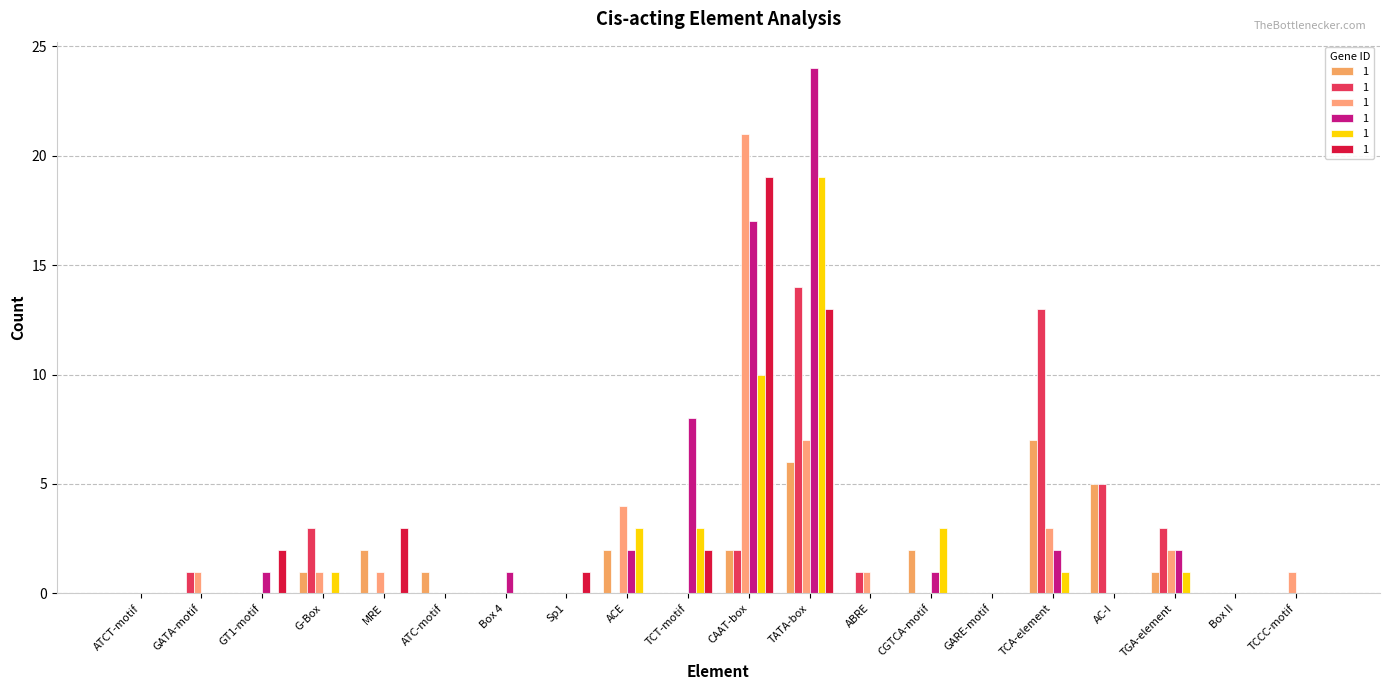

What is the difference between the highest and lowest values at TCT-motif?

8